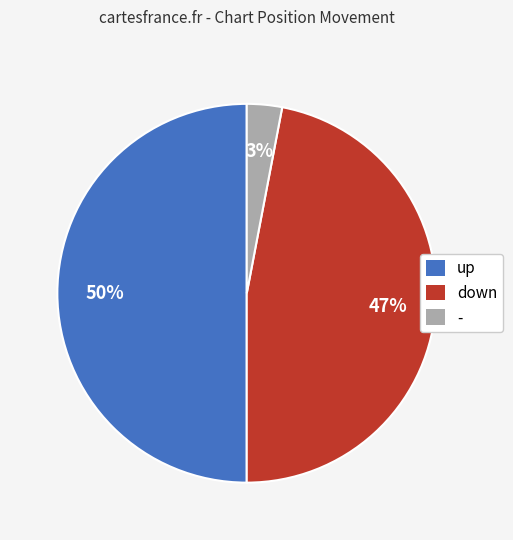

Between down and up, which is larger?

up